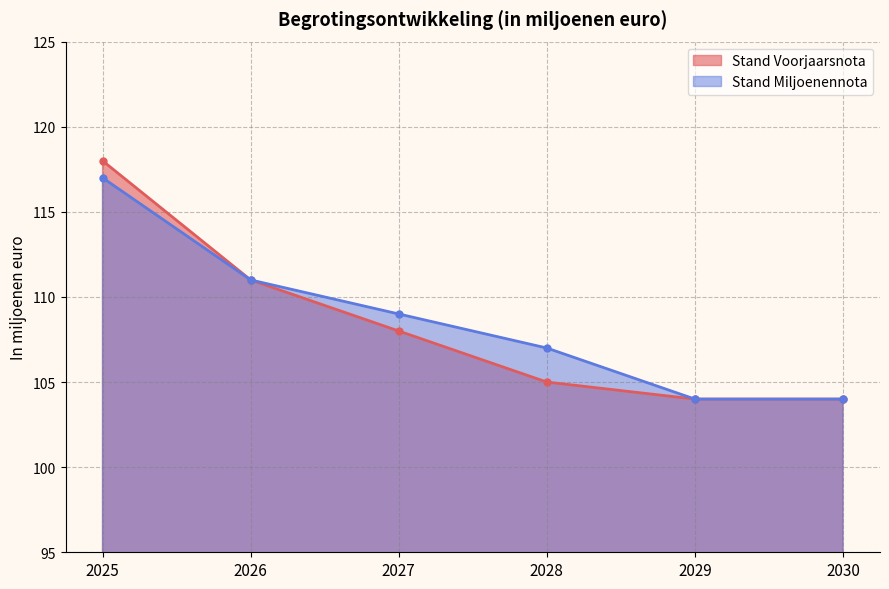

True or false: Stand Voorjaarsnota and Stand Miljoenennota cross at least once.

False